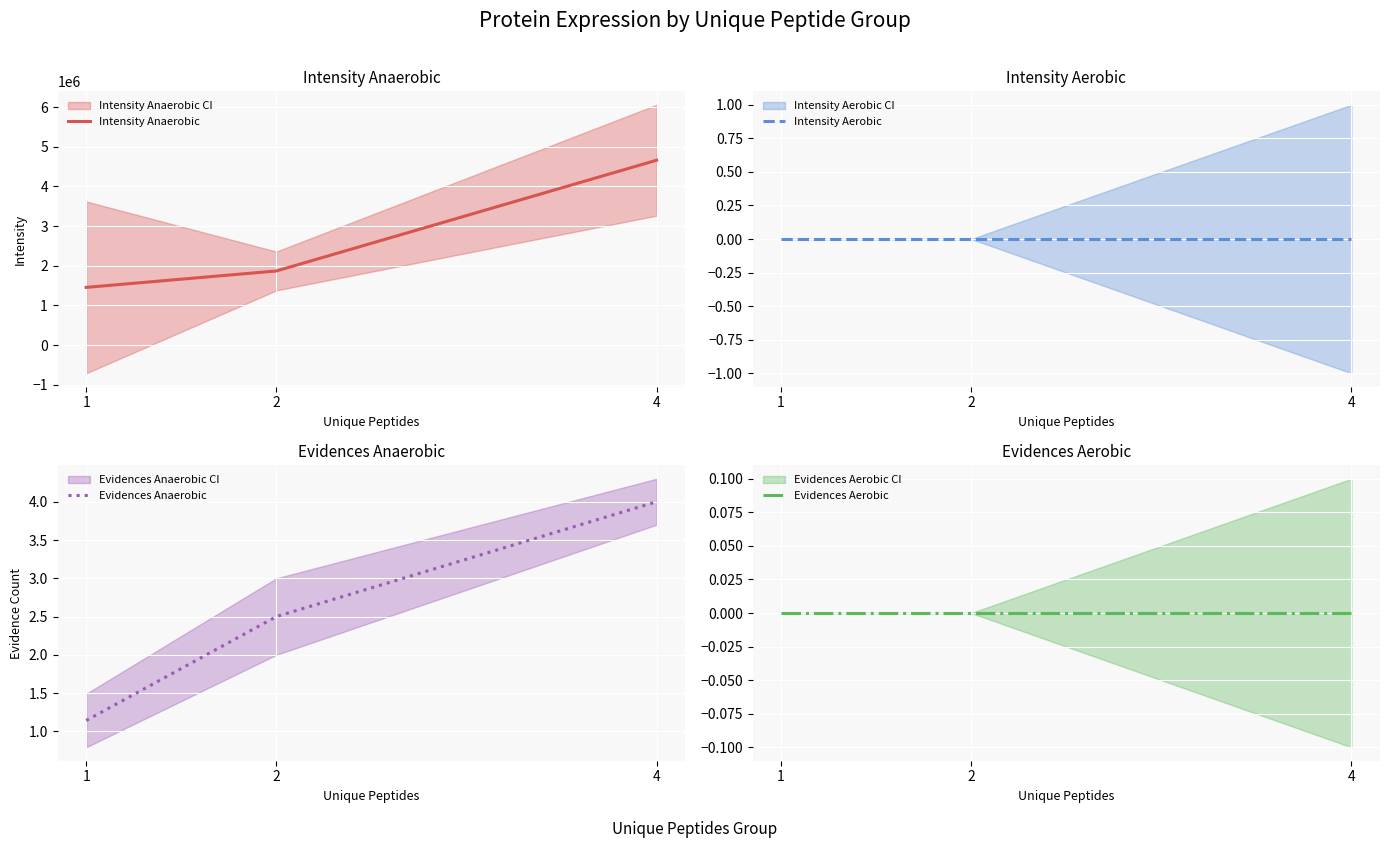

True or false: Intensity Anaerobic has a value of 1866950.0 at 2.

True